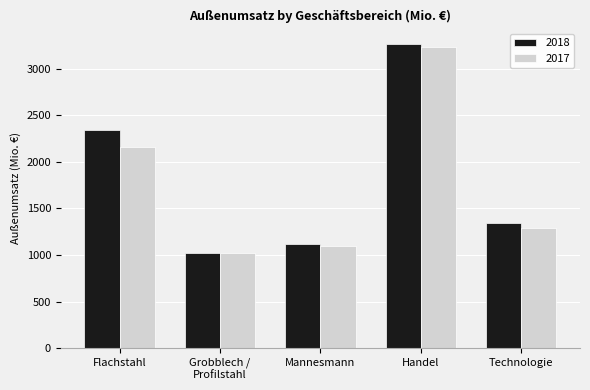

Is it true that 2017 equals 890.4 at Technologie?

False